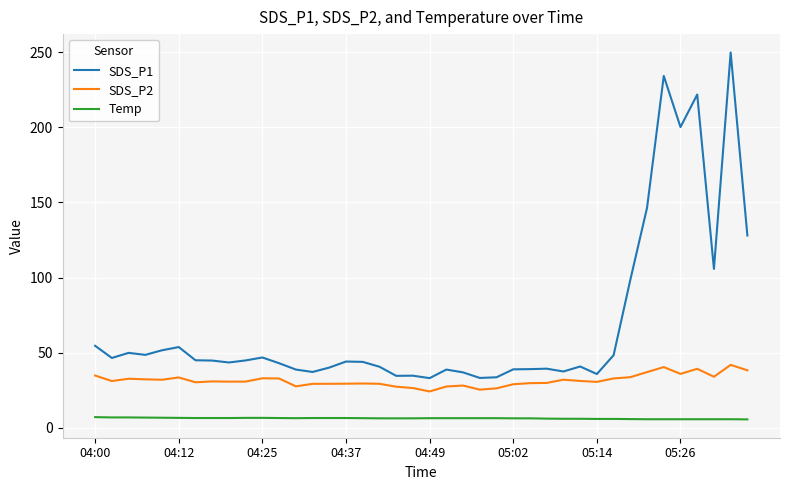

True or false: Temp and SDS_P1 cross at least once.

False